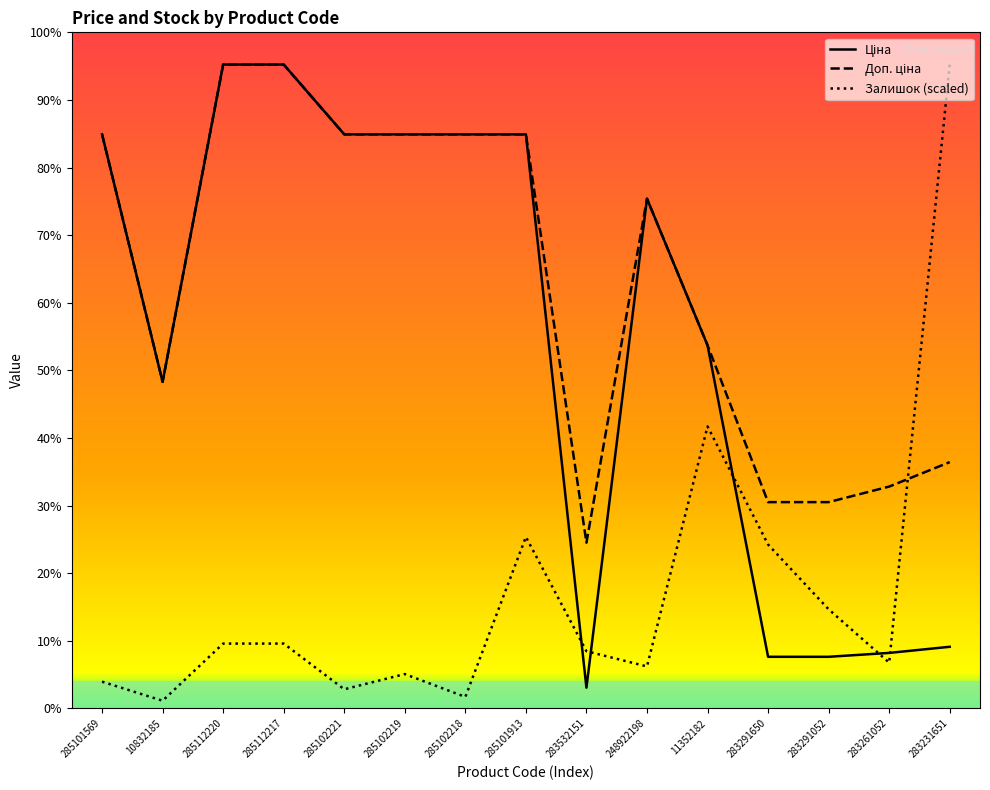

Where is Доп. ціна nearest to the value 7033?

11352182